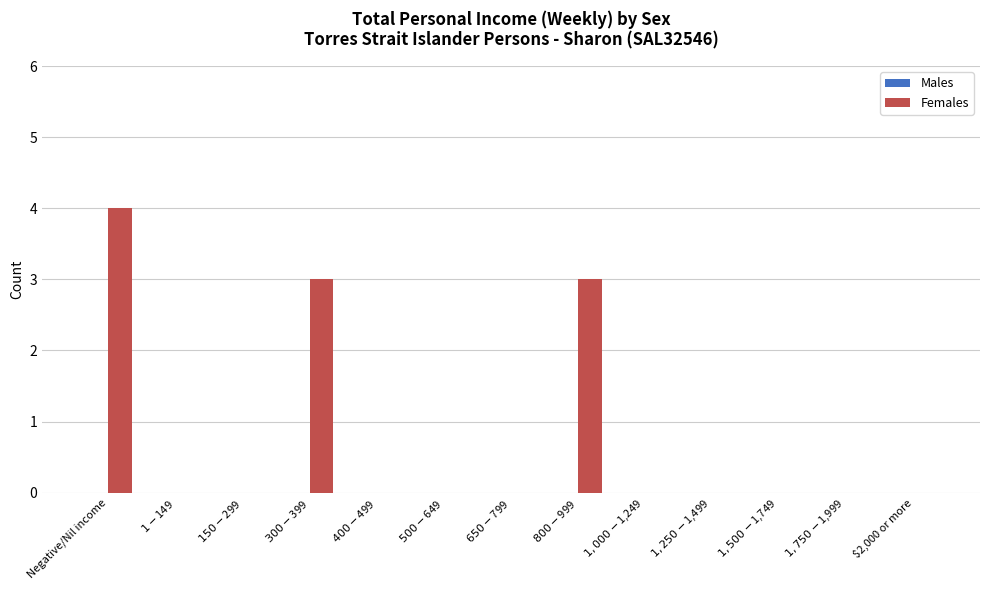

What is the greatest value displayed?

4